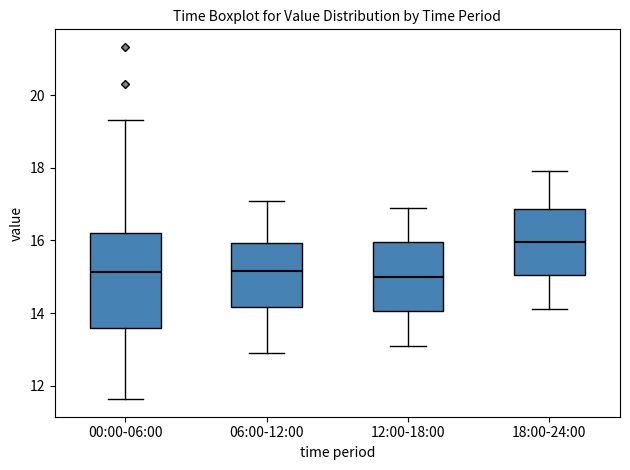

Reading left to right, read every box against the y-axis: the position of its median line, the range the box covers, and the ends of its whiskers. The values are not printed on the chart, so give them approximately, as read against the axis.

00:00-06:00: median 15.2, box 13.6 to 16.2, whiskers 11.6 to 19.4
06:00-12:00: median 15.2, box 14.2 to 16.0, whiskers 13.0 to 17.2
12:00-18:00: median 15.0, box 14.0 to 16.0, whiskers 13.2 to 17.0
18:00-24:00: median 16.0, box 15.0 to 16.8, whiskers 14.2 to 18.0